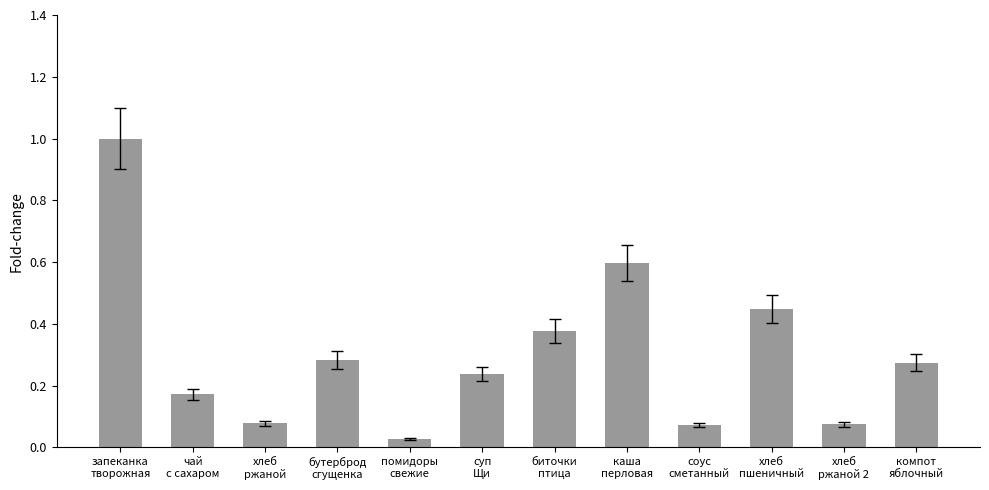

What is the sum of all values?

3.6